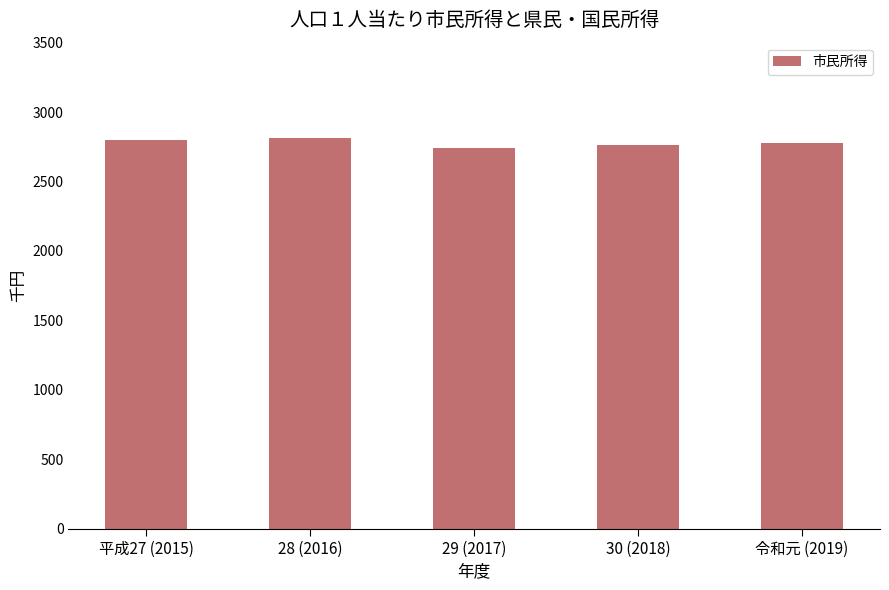

What is the change in value from 29 (2017) to 令和元 (2019)?

+35